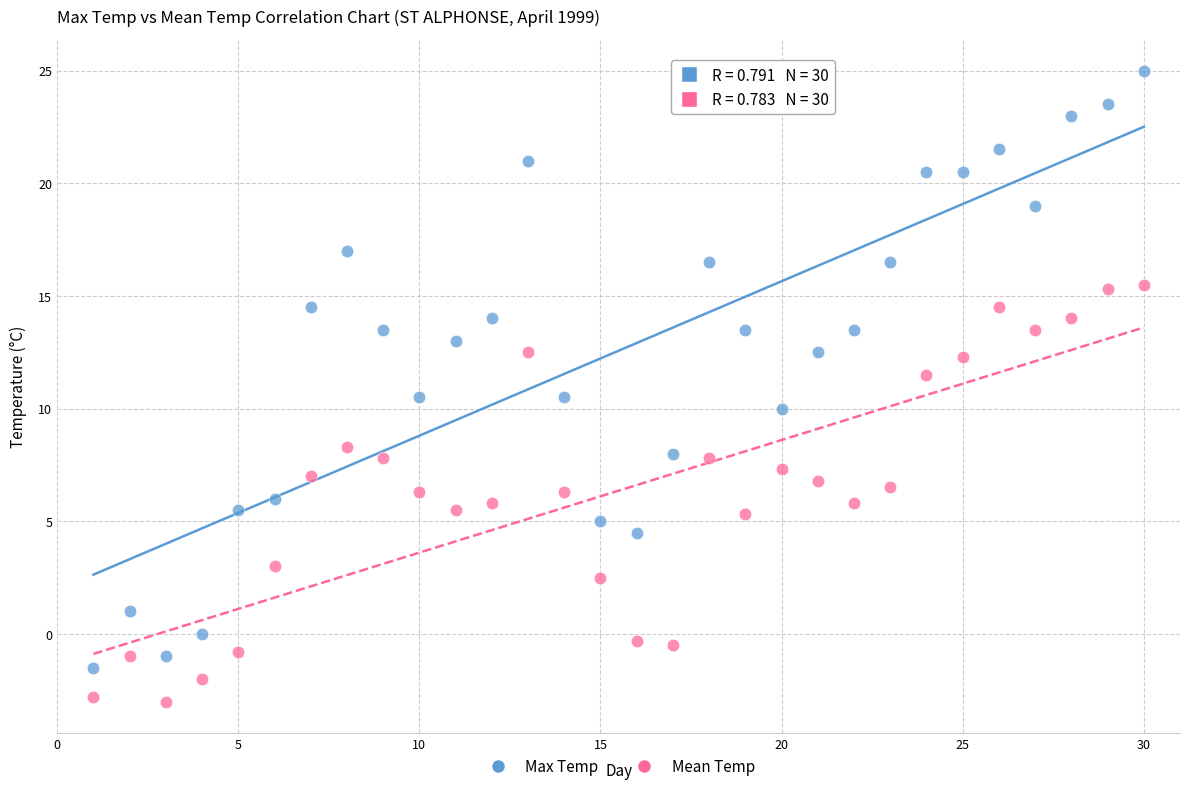

Which series contains the highest Y value?

Max Temp